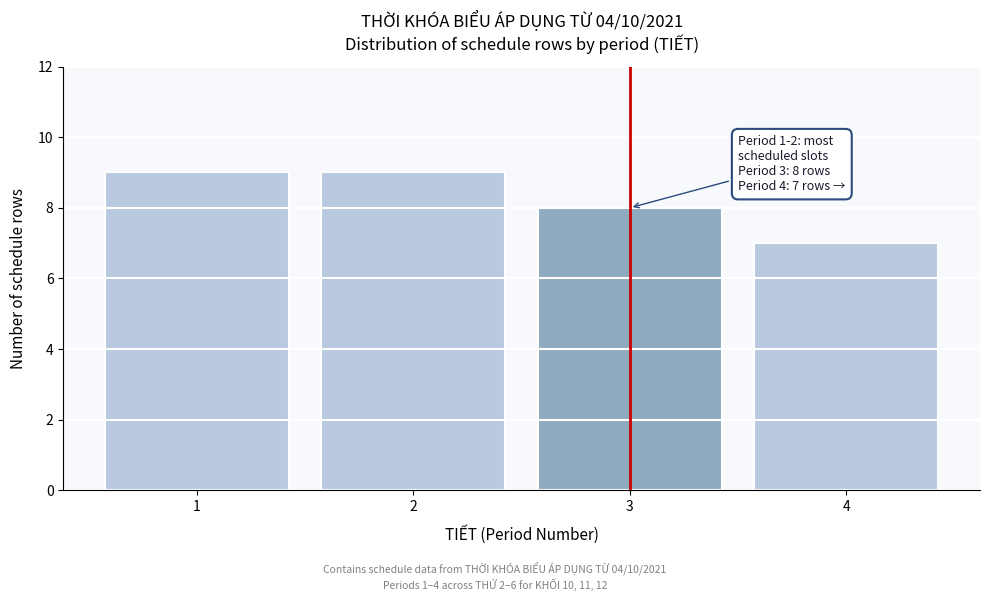

Reading right to left, what are all the values shown in this chart?

7	8	9	9